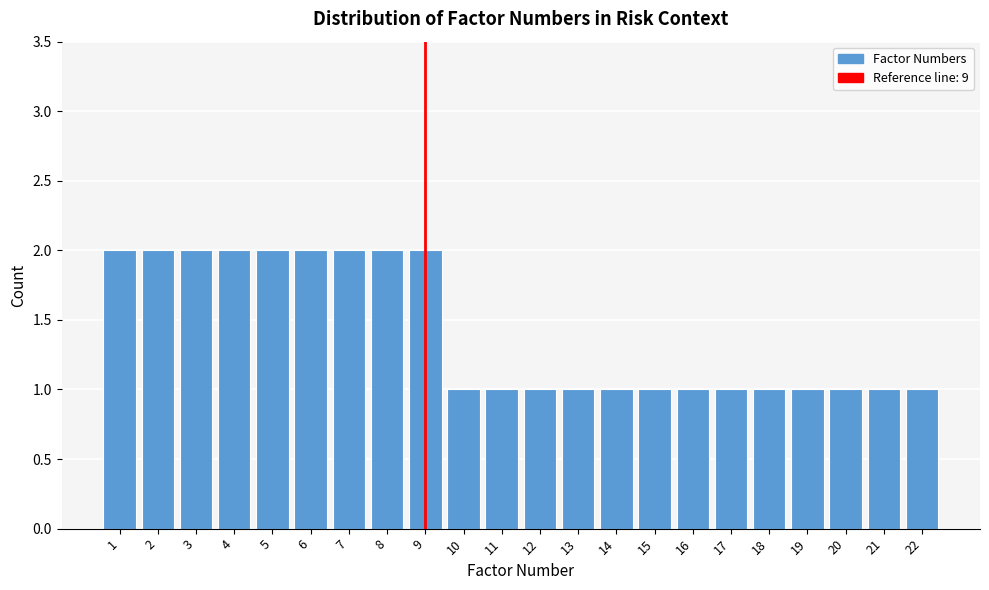

Reading left to right, extract all data points from this chart.

1=2	2=2	3=2	4=2	5=2	6=2	7=2	8=2	9=2	10=1	11=1	12=1	13=1	14=1	15=1	16=1	17=1	18=1	19=1	20=1	21=1	22=1